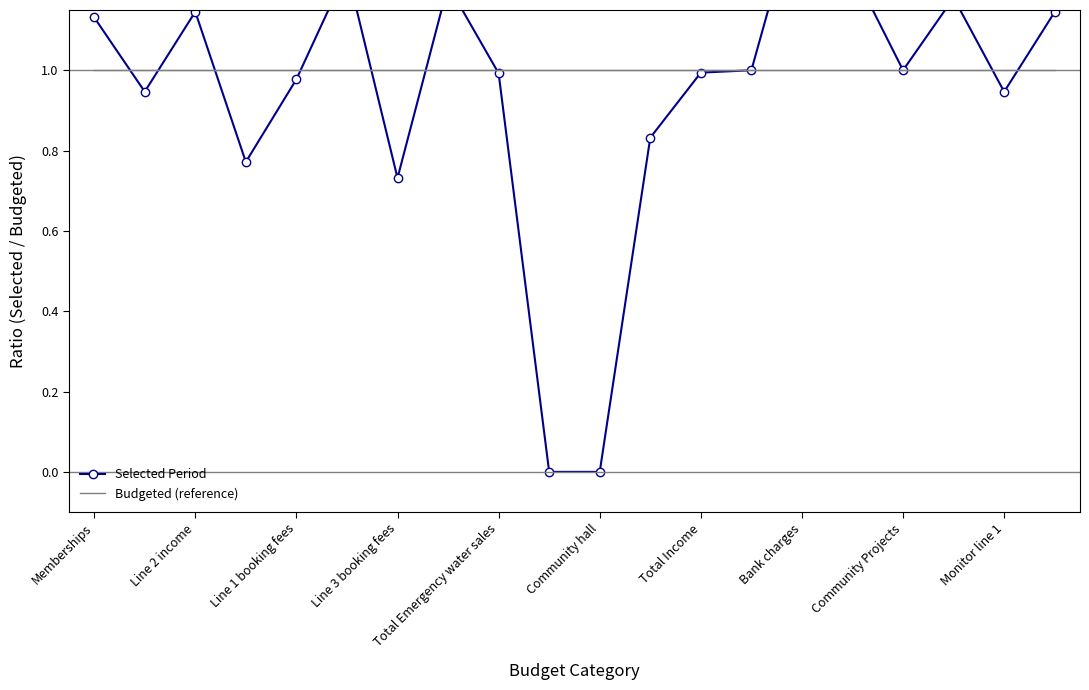

At which label is Budgeted (reference) closest to 1?

Memberships